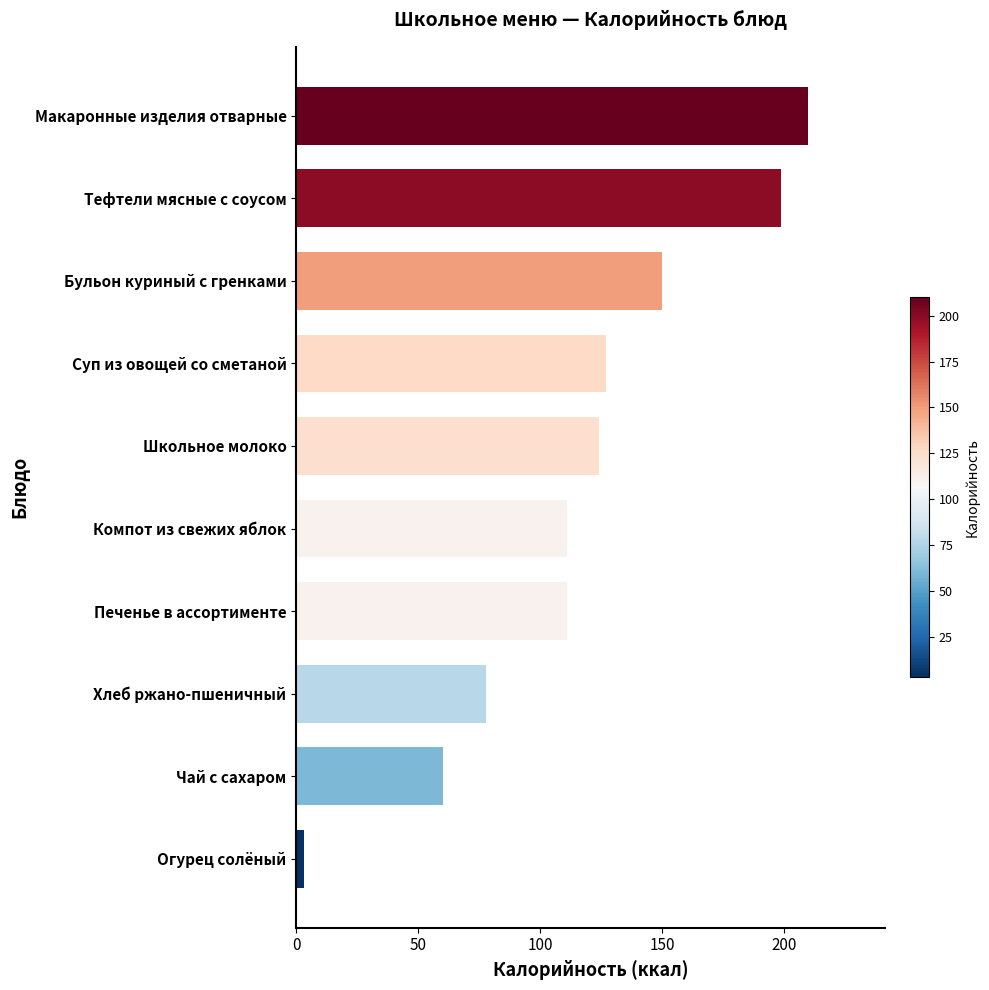

The chart shows a value of 128 at Хлеб ржано-пшеничный. True or false?

False